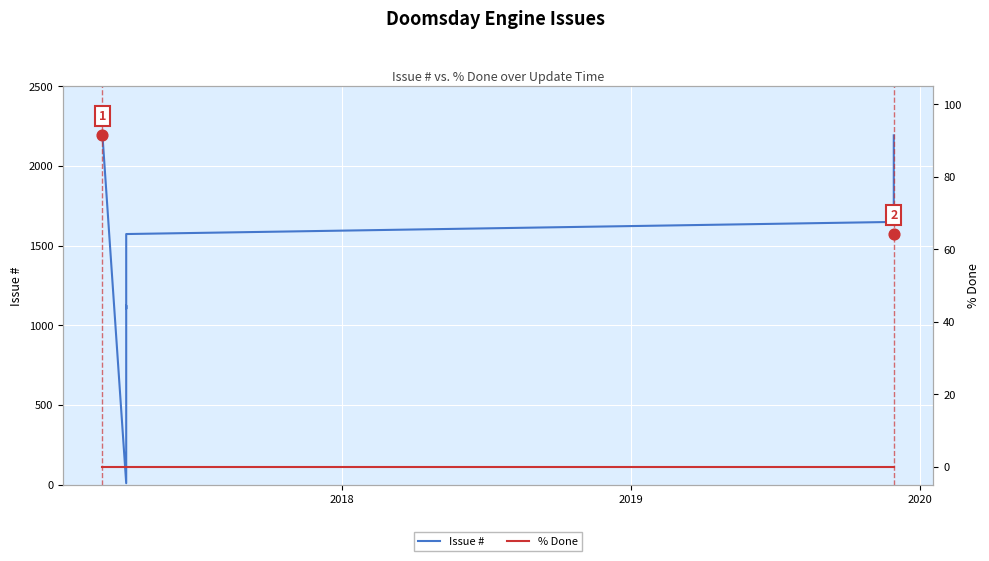

Which series contains the highest Y value?

Issue #